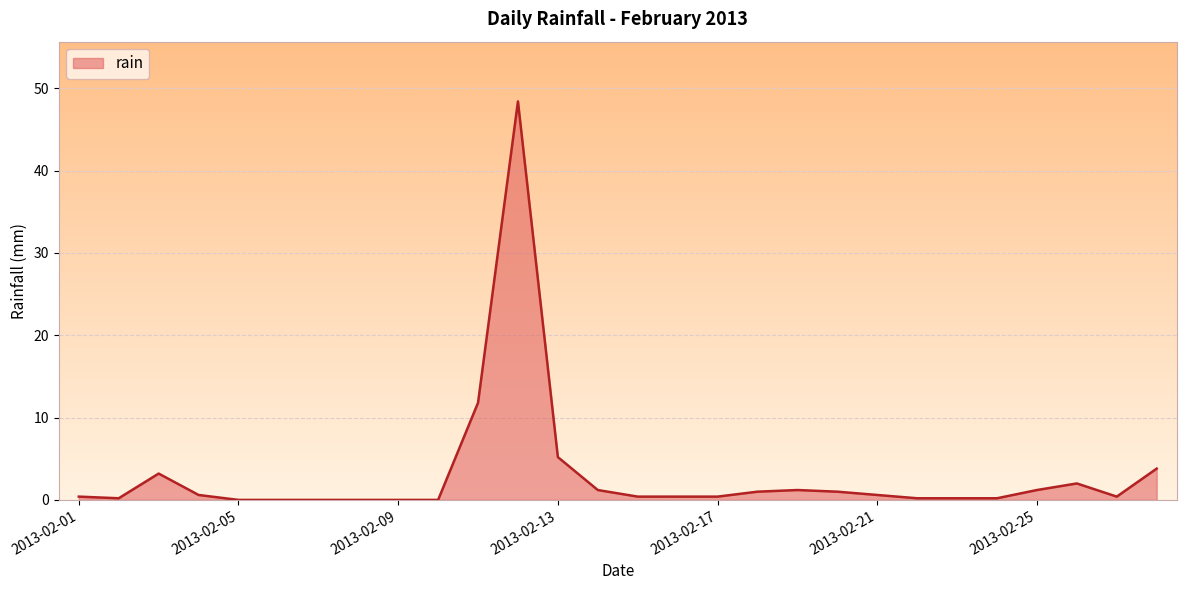

What is the greatest value displayed?

48.4